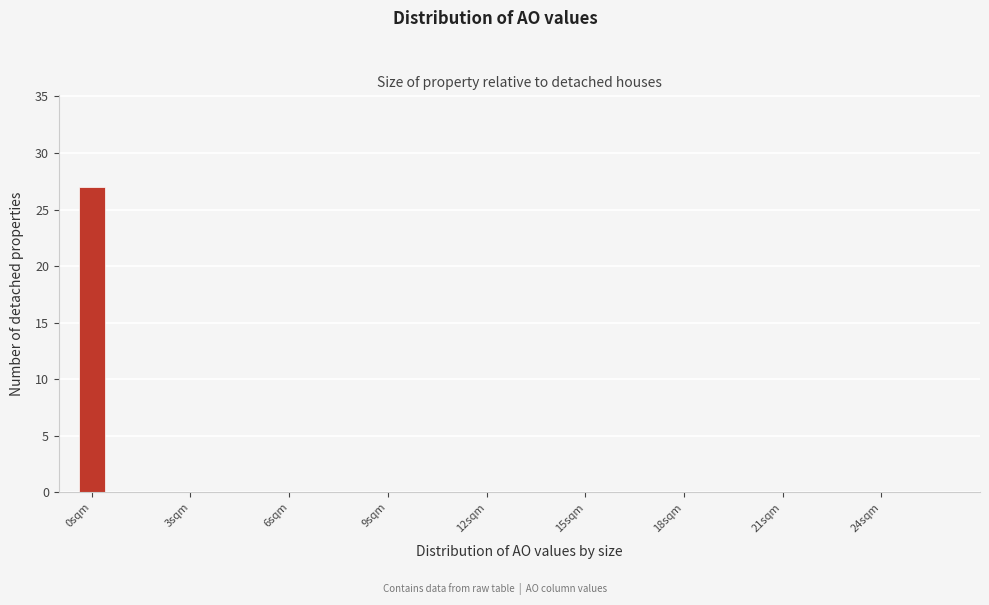

Read against the x-axis, roughly where is the centre of the tallest bar?

0.0